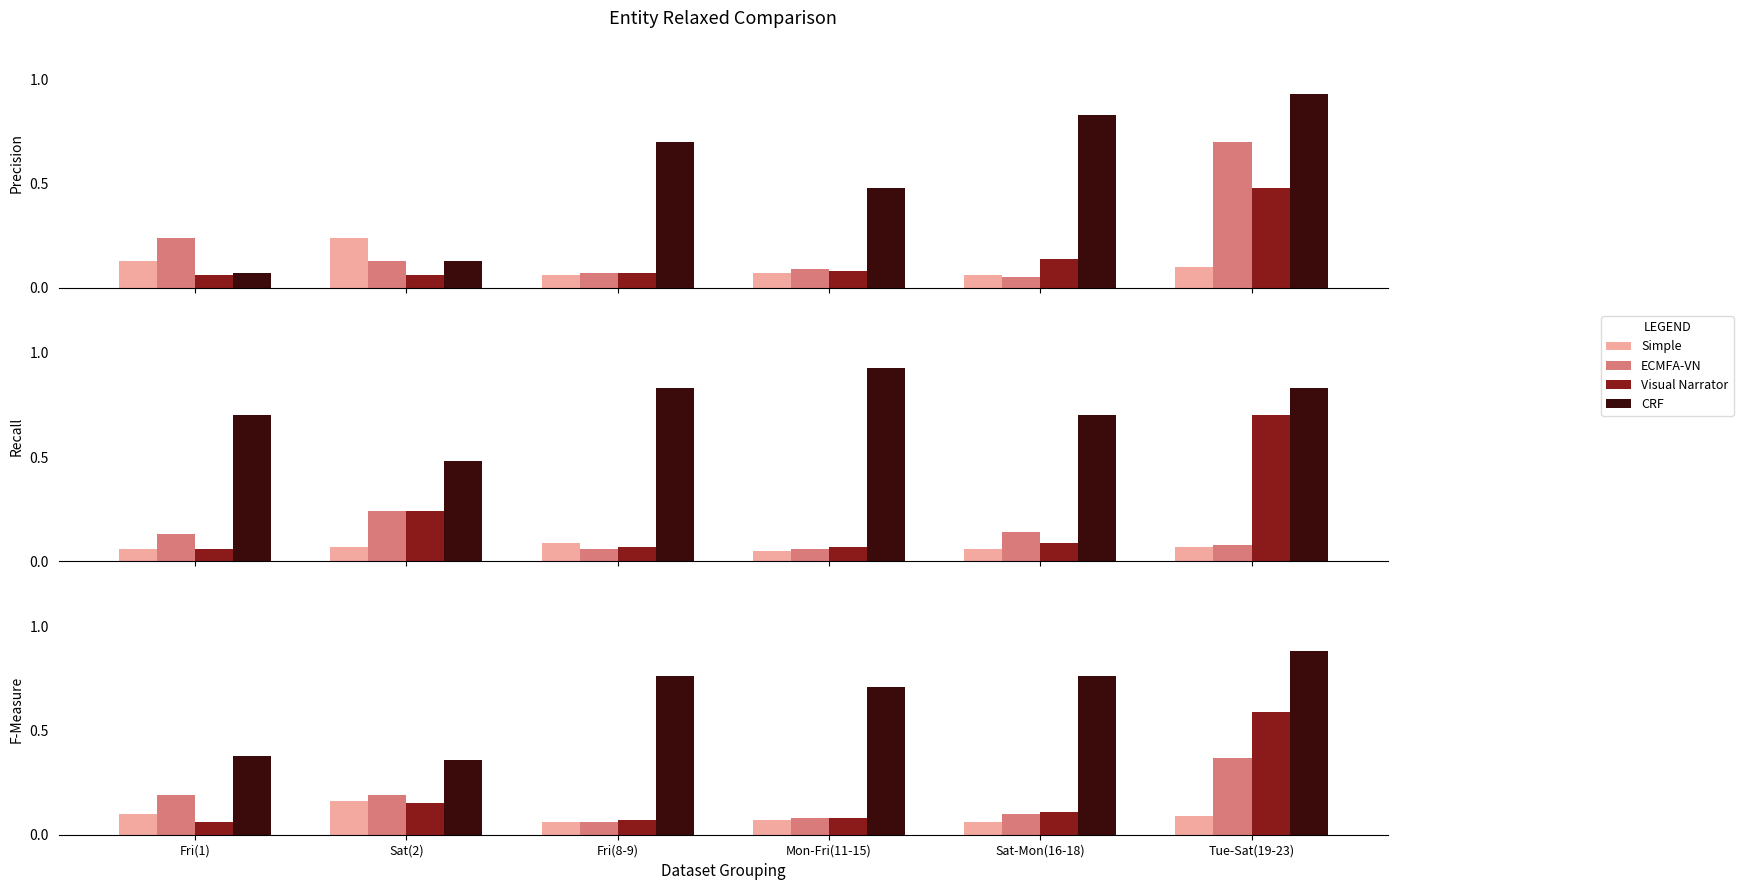

What is the sum of the Simple values at Tue-Sat(19-23) and Sat(2)?

0.2